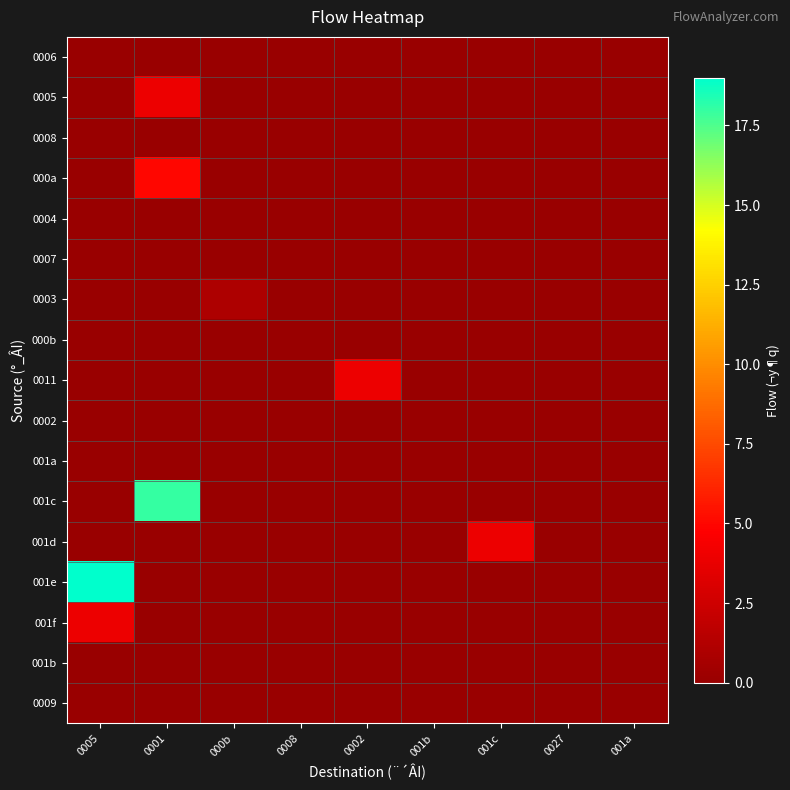

Reading left to right, extract all data points from this chart.

0006: 0005=0	0001=0	000b=0	0008=0	0002=0	001b=0	001c=0	0027=0	001a=0
0005: 0005=0	0001=4	000b=0	0008=0	0002=0	001b=0	001c=0	0027=0	001a=0
0008: 0005=0	0001=0	000b=0	0008=0	0002=0	001b=0	001c=0	0027=0	001a=0
000a: 0005=0	0001=5	000b=0	0008=0	0002=0	001b=0	001c=0	0027=0	001a=0
0004: 0005=0	0001=0	000b=0	0008=0	0002=0	001b=0	001c=0	0027=0	001a=0
0007: 0005=0	0001=0	000b=0	0008=0	0002=0	001b=0	001c=0	0027=0	001a=0
0003: 0005=0	0001=0	000b=1	0008=0	0002=0	001b=0	001c=0	0027=0	001a=0
000b: 0005=0	0001=0	000b=0	0008=0	0002=0	001b=0	001c=0	0027=0	001a=0
0011: 0005=0	0001=0	000b=0	0008=0	0002=4	001b=0	001c=0	0027=0	001a=0
0002: 0005=0	0001=0	000b=0	0008=0	0002=0	001b=0	001c=0	0027=0	001a=0
001a: 0005=0	0001=0	000b=0	0008=0	0002=0	001b=0	001c=0	0027=0	001a=0
001c: 0005=0	0001=18	000b=0	0008=0	0002=0	001b=0	001c=0	0027=0	001a=0
001d: 0005=0	0001=0	000b=0	0008=0	0002=0	001b=0	001c=4	0027=0	001a=0
001e: 0005=19	0001=0	000b=0	0008=0	0002=0	001b=0	001c=0	0027=0	001a=0
001f: 0005=4	0001=0	000b=0	0008=0	0002=0	001b=0	001c=0	0027=0	001a=0
001b: 0005=0	0001=0	000b=0	0008=0	0002=0	001b=0	001c=0	0027=0	001a=0
0009: 0005=0	0001=0	000b=0	0008=0	0002=0	001b=0	001c=0	0027=0	001a=0